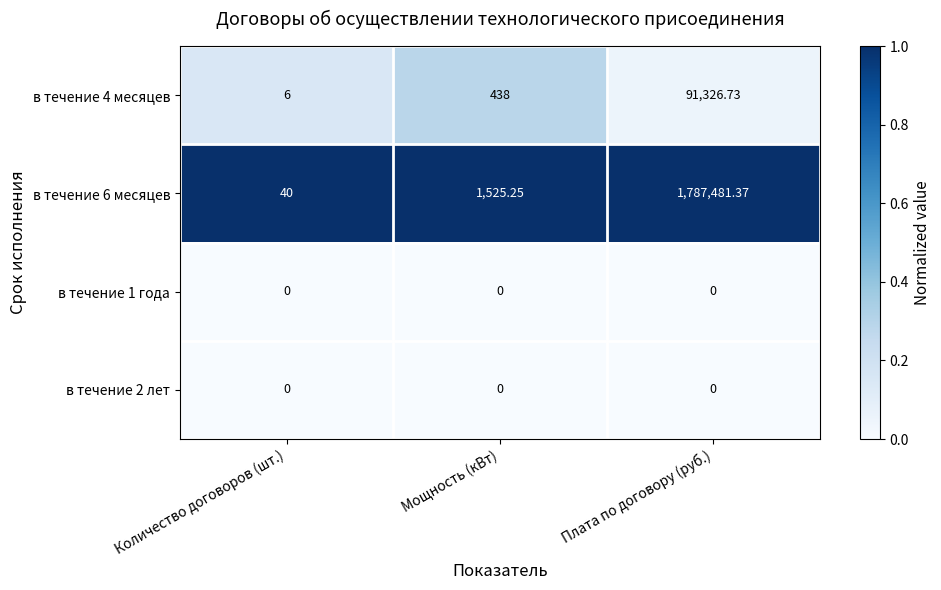

Which series changed the most between Мощность (кВт) and Плата по договору (руб.)?

в течение 6 месяцев